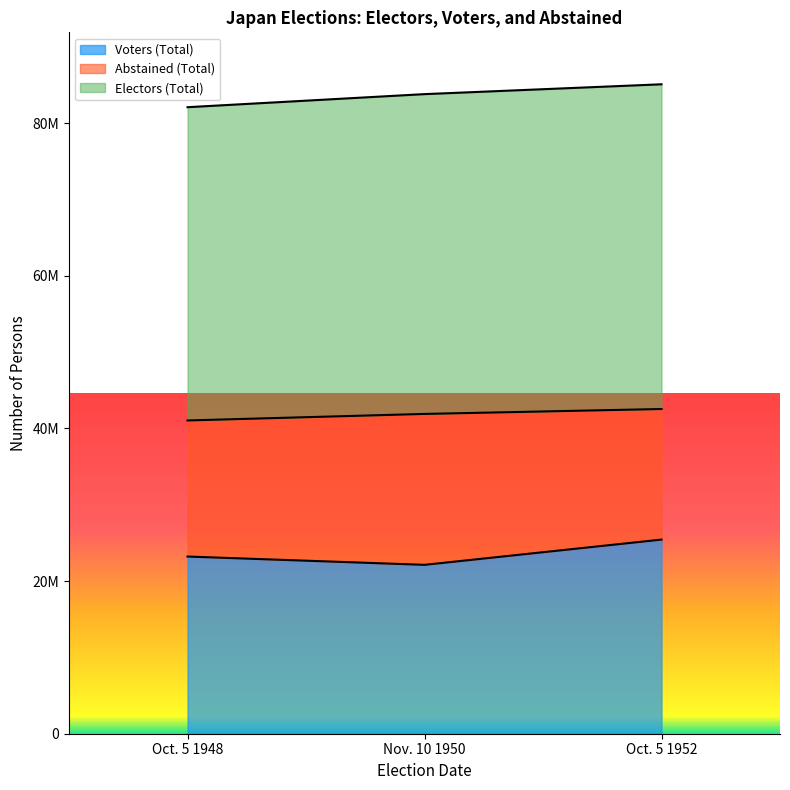

What are all the series names shown in the legend?

Voters (Total), Abstained (Total), Electors (Total)